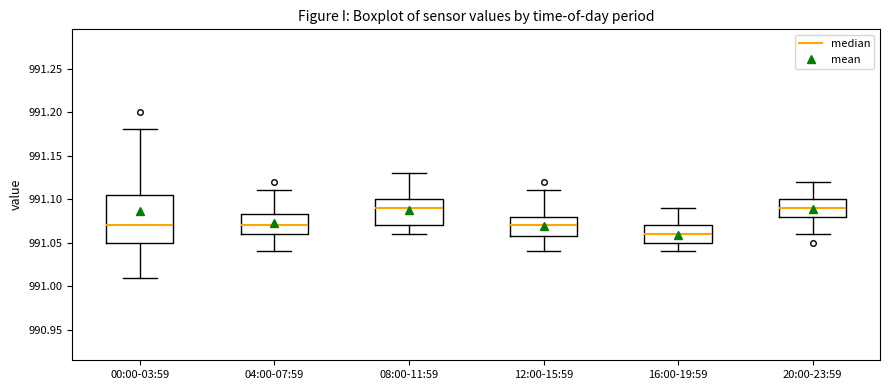

Where does the upper whisker of the box for 20:00-23:59 end on the y-axis? The values are not printed on the chart, so give them approximately, as read against the axis.

991.120